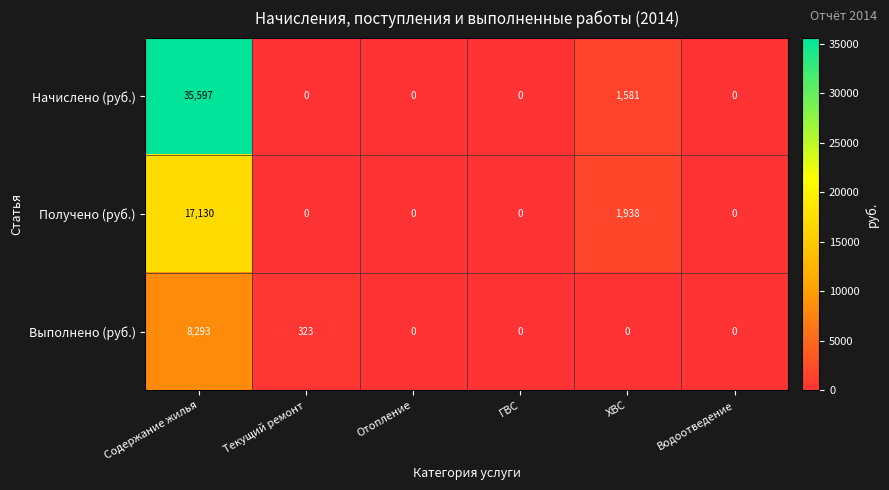

Rank the series by their maximum value, from lowest to highest.

Выполнено (руб.), Получено (руб.), Начислено (руб.)